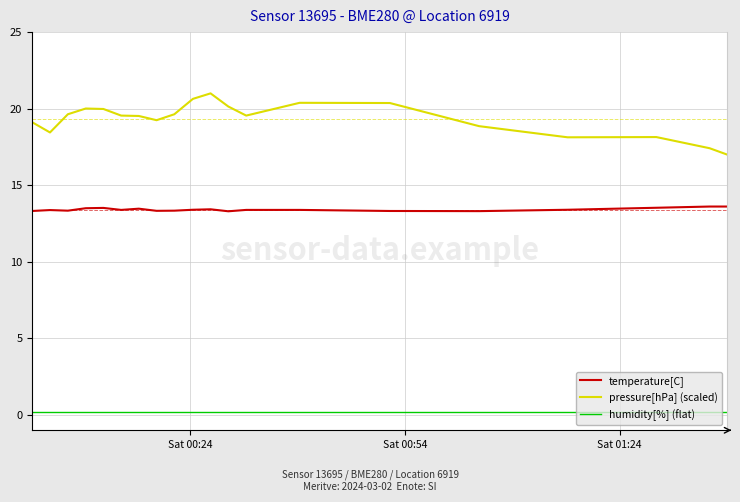

True or false: temperature[C] and pressure[hPa] (scaled) intersect in this chart.

False